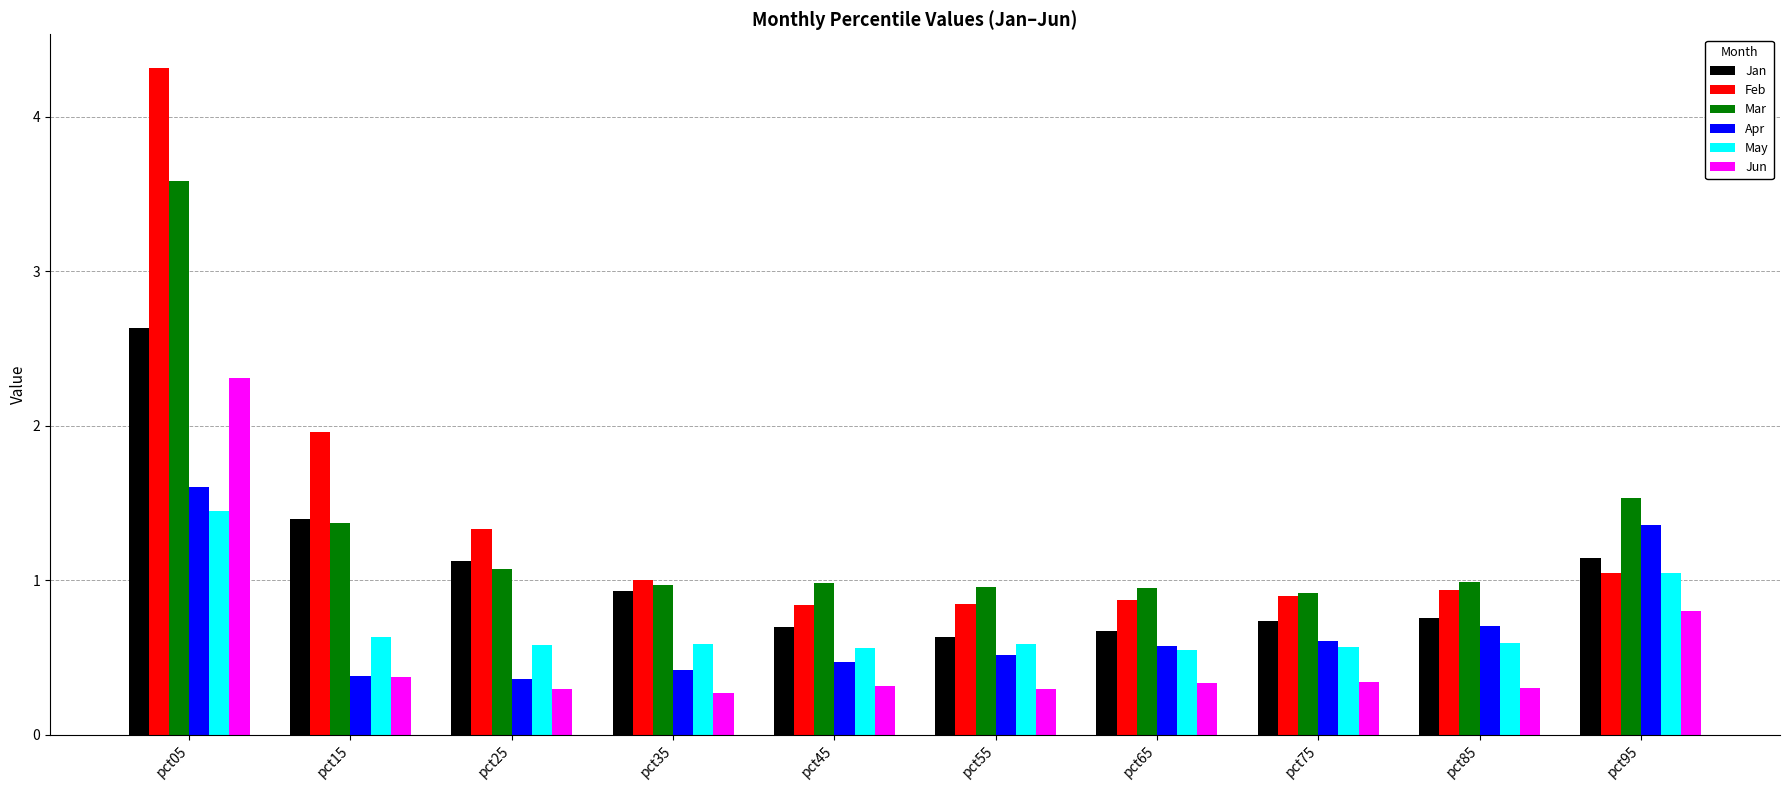

Which series has the largest total across all categories?

Feb